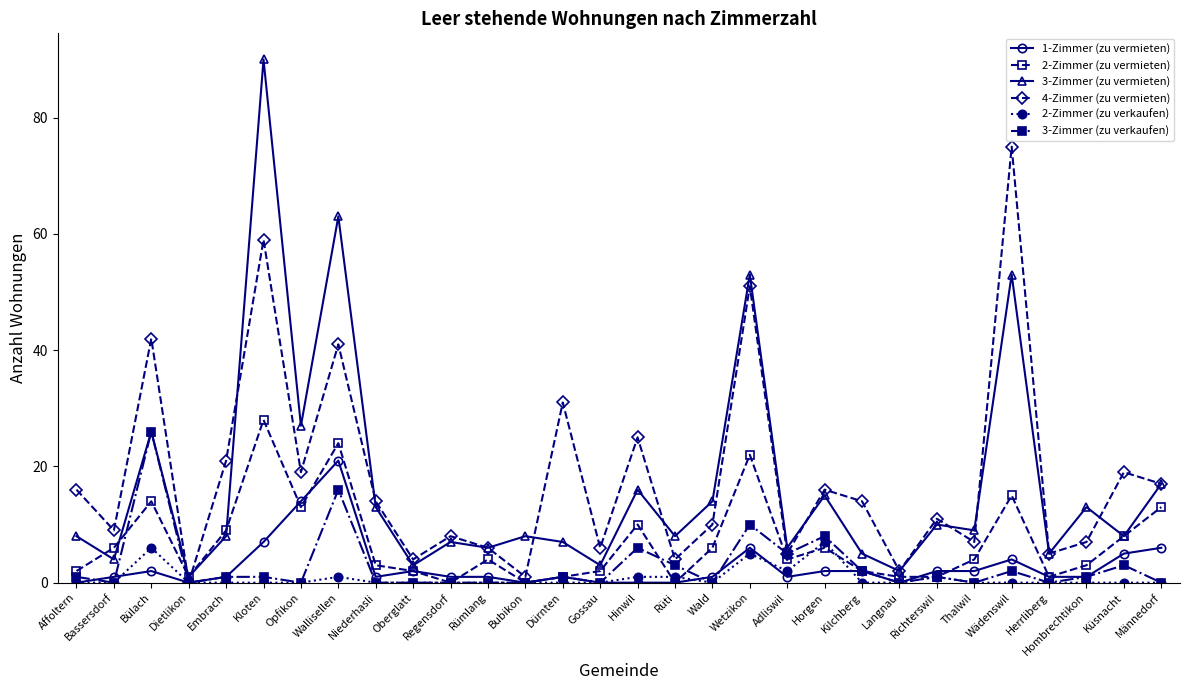

Reading right to left, extract all data points from this chart.

1-Zimmer (zu vermieten): Männedorf=6	Küsnacht=5	Hombrechtikon=1	Herrliberg=1	Wädenswil=4	Thalwil=2	Richterswil=2	Langnau=0	Kilchberg=2	Horgen=2	Adliswil=1	Wetzikon=6	Wald=1	Rüti=0	Hinwil=0	Gossau=0	Dürnten=1	Bubikon=0	Rümlang=1	Regensdorf=1	Oberglatt=2	Niederhasli=1	Wallisellen=21	Opfikon=14	Kloten=7	Embrach=1	Dietlikon=0	Bülach=2	Bassersdorf=1	Affoltern=0
2-Zimmer (zu vermieten): Männedorf=13	Küsnacht=8	Hombrechtikon=3	Herrliberg=1	Wädenswil=15	Thalwil=4	Richterswil=1	Langnau=1	Kilchberg=2	Horgen=6	Adliswil=4	Wetzikon=22	Wald=6	Rüti=0	Hinwil=10	Gossau=2	Dürnten=1	Bubikon=0	Rümlang=4	Regensdorf=0	Oberglatt=2	Niederhasli=3	Wallisellen=24	Opfikon=13	Kloten=28	Embrach=9	Dietlikon=1	Bülach=14	Bassersdorf=6	Affoltern=2
3-Zimmer (zu vermieten): Männedorf=17	Küsnacht=8	Hombrechtikon=13	Herrliberg=5	Wädenswil=53	Thalwil=9	Richterswil=10	Langnau=2	Kilchberg=5	Horgen=15	Adliswil=6	Wetzikon=53	Wald=14	Rüti=8	Hinwil=16	Gossau=3	Dürnten=7	Bubikon=8	Rümlang=6	Regensdorf=7	Oberglatt=3	Niederhasli=13	Wallisellen=63	Opfikon=27	Kloten=90	Embrach=8	Dietlikon=1	Bülach=26	Bassersdorf=4	Affoltern=8
4-Zimmer (zu vermieten): Männedorf=17	Küsnacht=19	Hombrechtikon=7	Herrliberg=5	Wädenswil=75	Thalwil=7	Richterswil=11	Langnau=2	Kilchberg=14	Horgen=16	Adliswil=5	Wetzikon=51	Wald=10	Rüti=4	Hinwil=25	Gossau=6	Dürnten=31	Bubikon=1	Rümlang=6	Regensdorf=8	Oberglatt=4	Niederhasli=14	Wallisellen=41	Opfikon=19	Kloten=59	Embrach=21	Dietlikon=0	Bülach=42	Bassersdorf=9	Affoltern=16
2-Zimmer (zu verkaufen): Männedorf=0	Küsnacht=0	Hombrechtikon=0	Herrliberg=0	Wädenswil=0	Thalwil=0	Richterswil=1	Langnau=0	Kilchberg=0	Horgen=7	Adliswil=2	Wetzikon=5	Wald=0	Rüti=1	Hinwil=1	Gossau=0	Dürnten=0	Bubikon=0	Rümlang=0	Regensdorf=0	Oberglatt=0	Niederhasli=0	Wallisellen=1	Opfikon=0	Kloten=0	Embrach=0	Dietlikon=0	Bülach=6	Bassersdorf=0	Affoltern=0
3-Zimmer (zu verkaufen): Männedorf=0	Küsnacht=3	Hombrechtikon=1	Herrliberg=0	Wädenswil=2	Thalwil=0	Richterswil=1	Langnau=0	Kilchberg=2	Horgen=8	Adliswil=5	Wetzikon=10	Wald=0	Rüti=3	Hinwil=6	Gossau=0	Dürnten=1	Bubikon=0	Rümlang=0	Regensdorf=0	Oberglatt=0	Niederhasli=0	Wallisellen=16	Opfikon=0	Kloten=1	Embrach=1	Dietlikon=0	Bülach=26	Bassersdorf=0	Affoltern=1